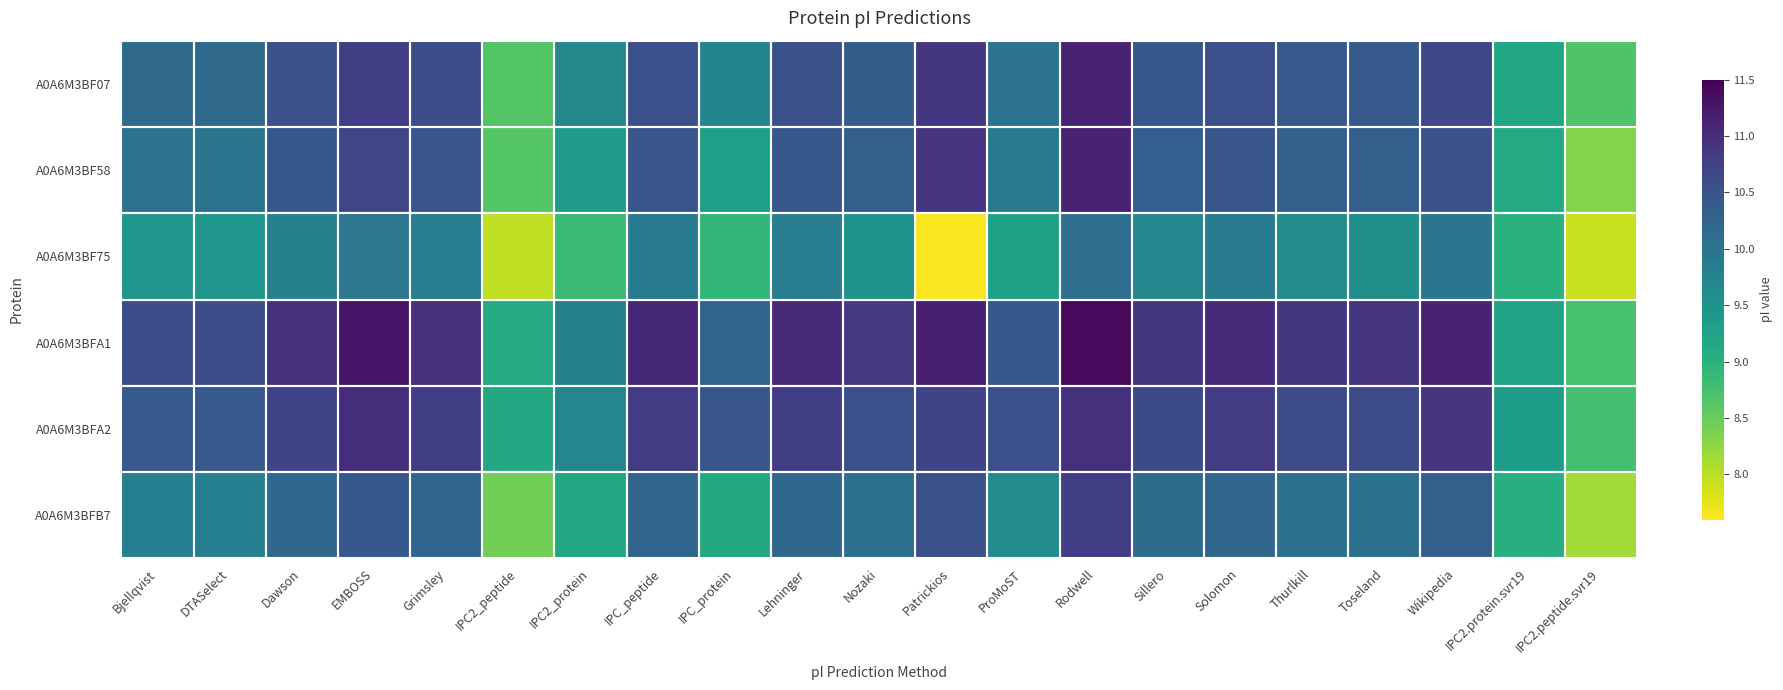

Reading right to left, extract all data points from this chart.

A0A6M3BF07: IPC2.peptide.svr19=8.7	IPC2.protein.svr19=9.2	Wikipedia=10.7	Toseland=10.4	Thurlkill=10.4	Solomon=10.6	Sillero=10.4	Rodwell=11.1	ProMoST=10.0	Patrickios=10.9	Nozaki=10.3	Lehninger=10.5	IPC_protein=9.7	IPC_peptide=10.6	IPC2_protein=9.7	IPC2_peptide=8.6	Grimsley=10.6	EMBOSS=10.8	Dawson=10.5	DTASelect=10.1	Bjellqvist=10.1
A0A6M3BF58: IPC2.peptide.svr19=8.3	IPC2.protein.svr19=9.1	Wikipedia=10.5	Toseland=10.3	Thurlkill=10.3	Solomon=10.5	Sillero=10.3	Rodwell=11.1	ProMoST=9.9	Patrickios=10.9	Nozaki=10.3	Lehninger=10.4	IPC_protein=9.3	IPC_peptide=10.5	IPC2_protein=9.4	IPC2_peptide=8.6	Grimsley=10.5	EMBOSS=10.7	Dawson=10.4	DTASelect=10.0	Bjellqvist=10.0
A0A6M3BF75: IPC2.peptide.svr19=7.9	IPC2.protein.svr19=9.0	Wikipedia=10.0	Toseland=9.6	Thurlkill=9.6	Solomon=9.9	Sillero=9.7	Rodwell=10.1	ProMoST=9.3	Patrickios=7.6	Nozaki=9.5	Lehninger=9.9	IPC_protein=8.9	IPC_peptide=9.9	IPC2_protein=8.8	IPC2_peptide=8.0	Grimsley=9.9	EMBOSS=10.0	Dawson=9.8	DTASelect=9.5	Bjellqvist=9.5
A0A6M3BFA1: IPC2.peptide.svr19=8.7	IPC2.protein.svr19=9.3	Wikipedia=11.1	Toseland=10.9	Thurlkill=10.9	Solomon=11.0	Sillero=10.9	Rodwell=11.4	ProMoST=10.4	Patrickios=11.2	Nozaki=10.8	Lehninger=11.0	IPC_protein=10.3	IPC_peptide=11.1	IPC2_protein=9.8	IPC2_peptide=9.1	Grimsley=11.0	EMBOSS=11.3	Dawson=10.9	DTASelect=10.6	Bjellqvist=10.6
A0A6M3BFA2: IPC2.peptide.svr19=8.8	IPC2.protein.svr19=9.3	Wikipedia=10.9	Toseland=10.6	Thurlkill=10.6	Solomon=10.8	Sillero=10.6	Rodwell=11.0	ProMoST=10.6	Patrickios=10.7	Nozaki=10.6	Lehninger=10.8	IPC_protein=10.5	IPC_peptide=10.8	IPC2_protein=9.7	IPC2_peptide=9.2	Grimsley=10.8	EMBOSS=11.0	Dawson=10.7	DTASelect=10.4	Bjellqvist=10.4
A0A6M3BFB7: IPC2.peptide.svr19=8.1	IPC2.protein.svr19=9.1	Wikipedia=10.3	Toseland=10.0	Thurlkill=10.1	Solomon=10.2	Sillero=10.1	Rodwell=10.8	ProMoST=9.6	Patrickios=10.5	Nozaki=10.1	Lehninger=10.2	IPC_protein=9.1	IPC_peptide=10.2	IPC2_protein=9.2	IPC2_peptide=8.4	Grimsley=10.2	EMBOSS=10.4	Dawson=10.2	DTASelect=9.8	Bjellqvist=9.8